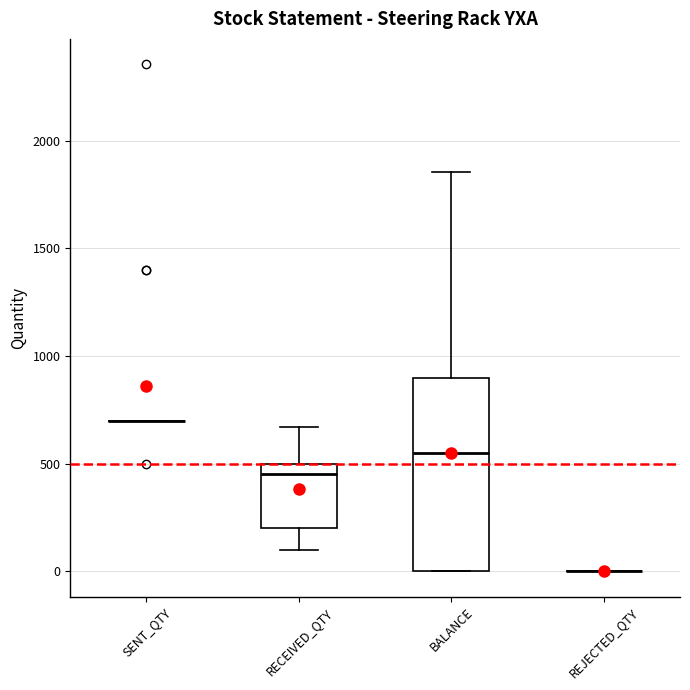

Reading left to right, transcribe this box plot: for each box, give where its median line is, the range the box spans, and where its two whiskers end, as read against the y-axis. The values are not printed on the chart, so give them approximately, as read against the axis.

SENT_QTY: box collapsed to a line at 700, whiskers 700 to 700
RECEIVED_QTY: median 450, box 200 to 500, whiskers 100 to 650
BALANCE: median 550, box 0 to 900, whiskers 0 to 1850
REJECTED_QTY: box collapsed to a line at 0, whiskers 0 to 0